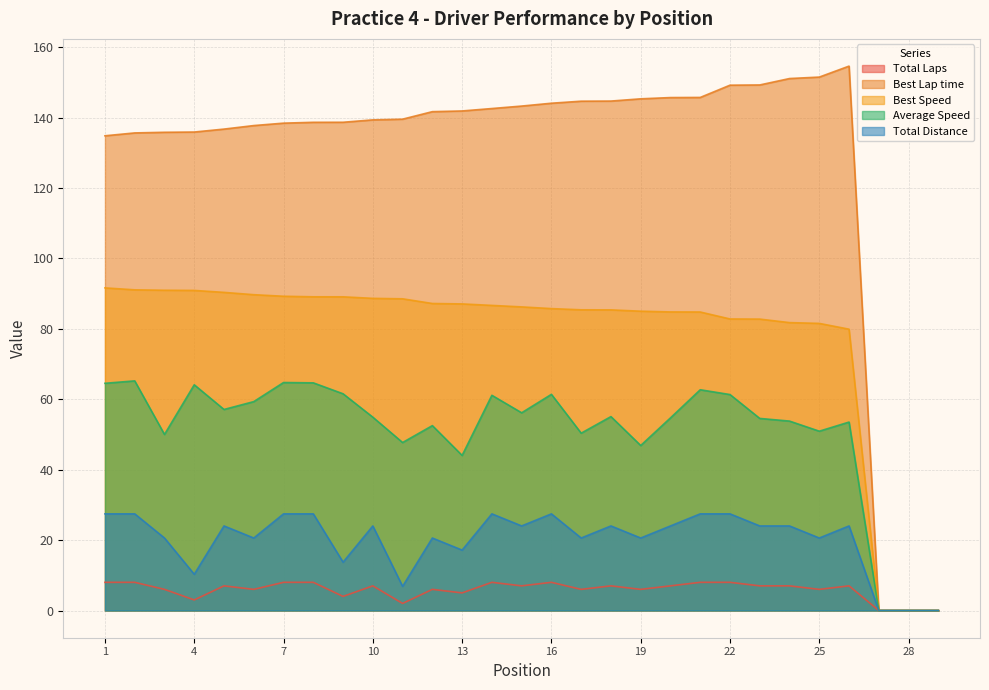

How many categories are shown in the chart?

29